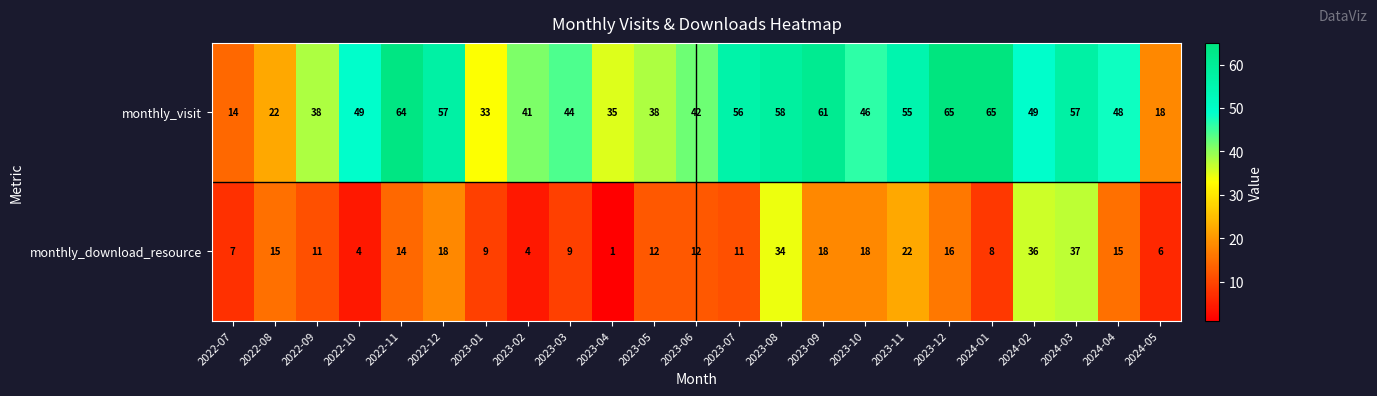

What is the approximate value of monthly_visit at 2023-11?

55